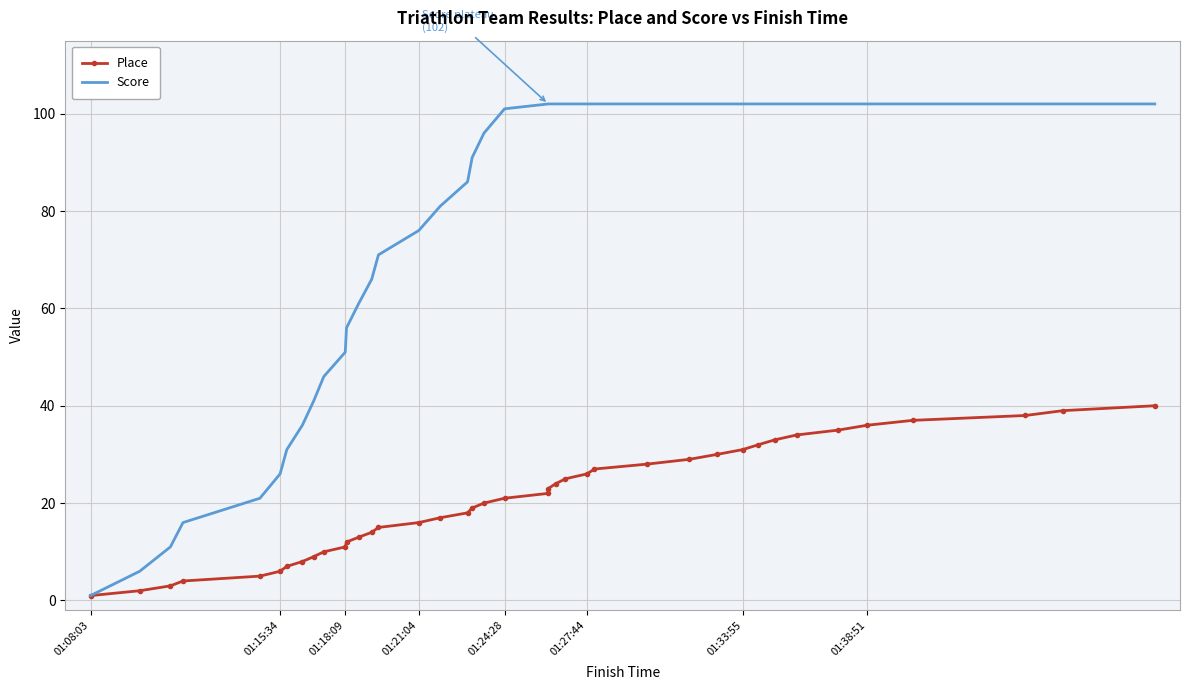

Is this an area chart (filled region under the line)?

No